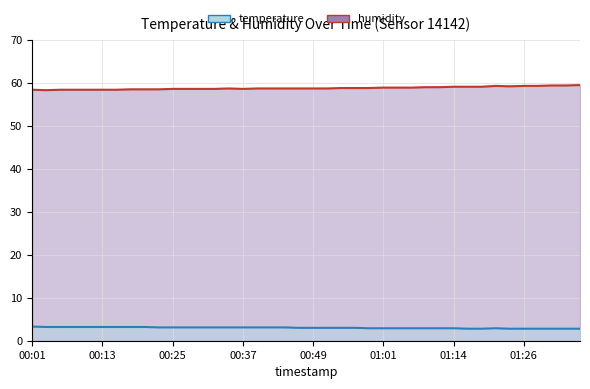

Reading left to right, list all the values displayed in this chart.

temperature: 3.3	3.2	3.2	3.2	3.2	3.2	3.2	3.2	3.2	3.1	3.1	3.1	3.1	3.1	3.1	3.1	3.1	3.1	3.1	3.0	3.0	3.0	3.0	3.0	2.9	2.9	2.9	2.9	2.9	2.9	2.9	2.8	2.8	2.9	2.8	2.8	2.8	2.8	2.8	2.8
humidity: 58.5	58.4	58.5	58.5	58.5	58.5	58.5	58.6	58.6	58.6	58.7	58.7	58.7	58.7	58.8	58.7	58.8	58.8	58.8	58.8	58.8	58.8	58.9	58.9	58.9	59.0	59.0	59.0	59.1	59.1	59.2	59.2	59.2	59.4	59.3	59.4	59.4	59.5	59.5	59.6